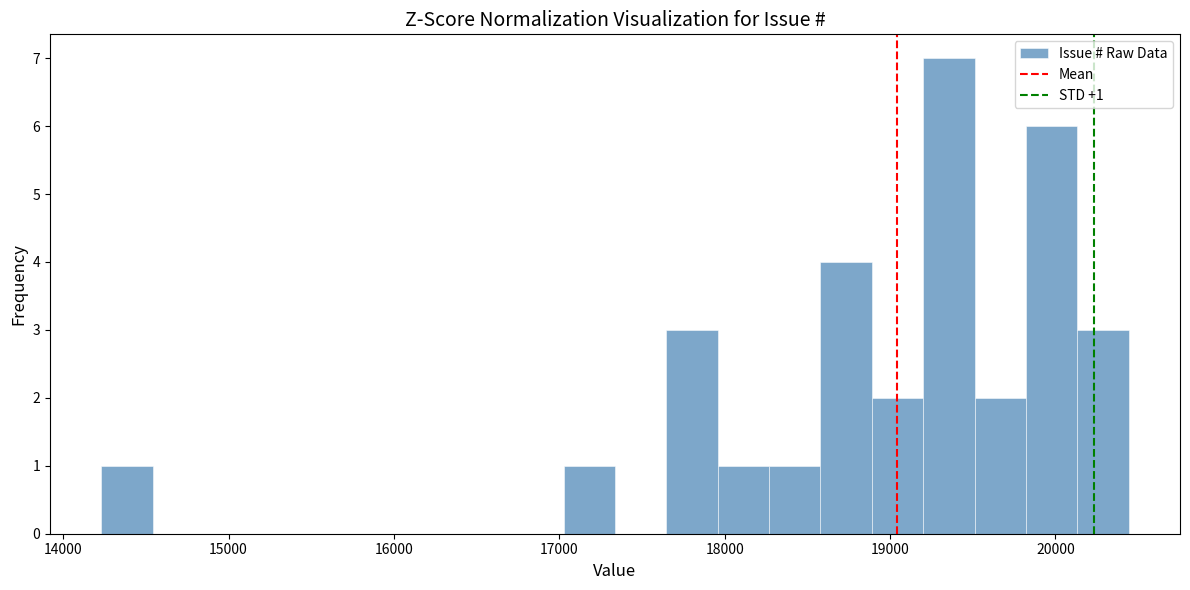

Around what value on the x-axis is the tallest bar? Give the approximate position of its centre, as read against the axis.

19400